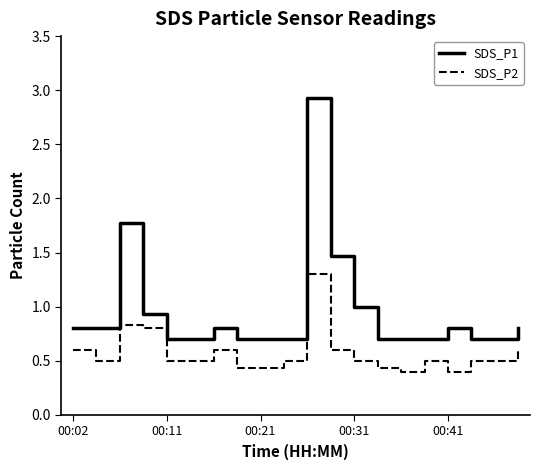

What is the average value of the SDS_P2 series?

0.6